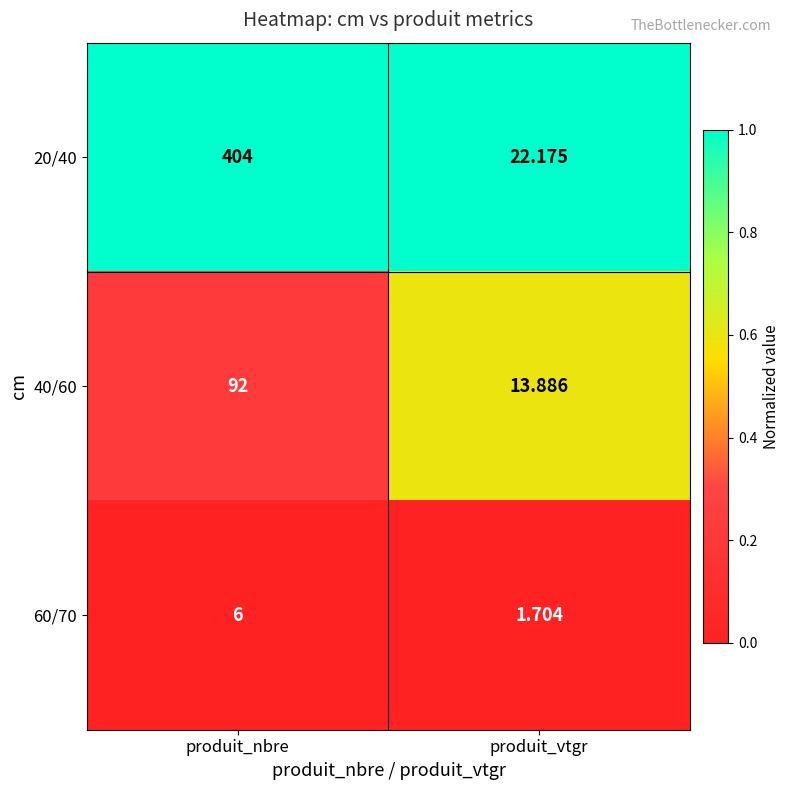

At which category is the sum across all series the highest?

produit_nbre